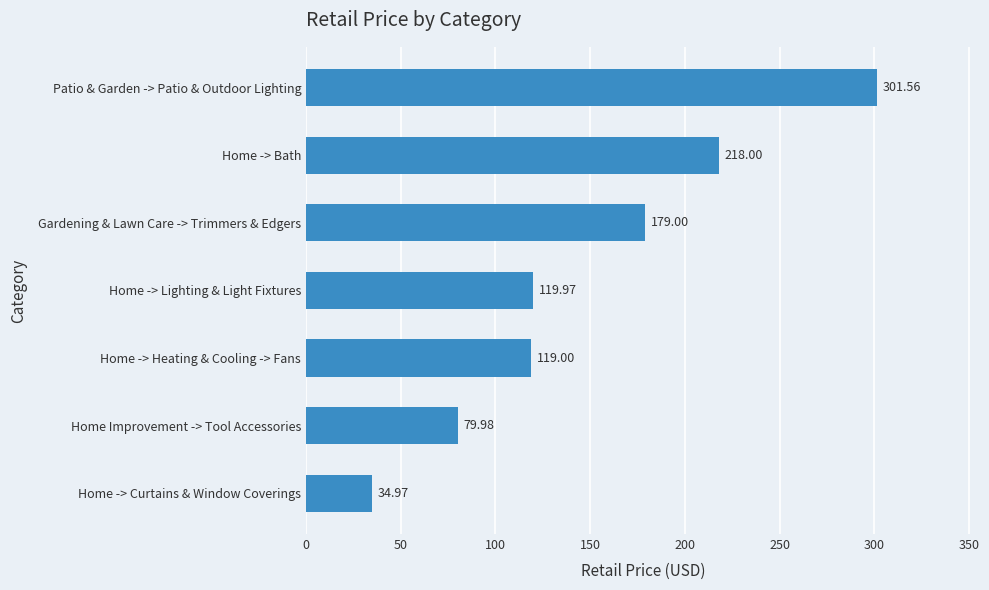

What is the sum of the values at Home -> Curtains & Window Coverings and Home -> Lighting & Light Fixtures?

154.9